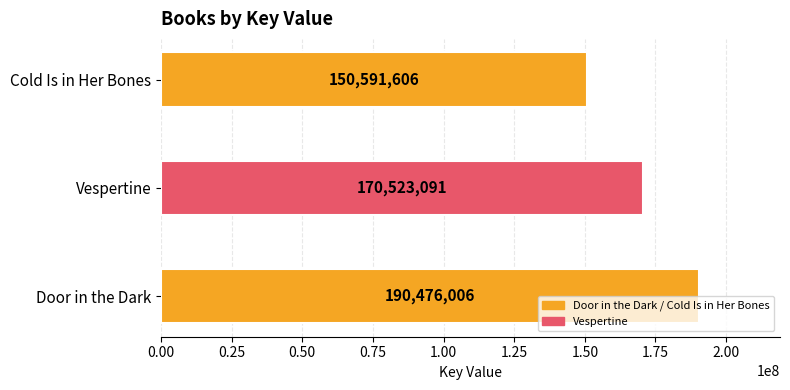

Rank the categories by value from highest to lowest.

Door in the Dark, Vespertine, Cold Is in Her Bones